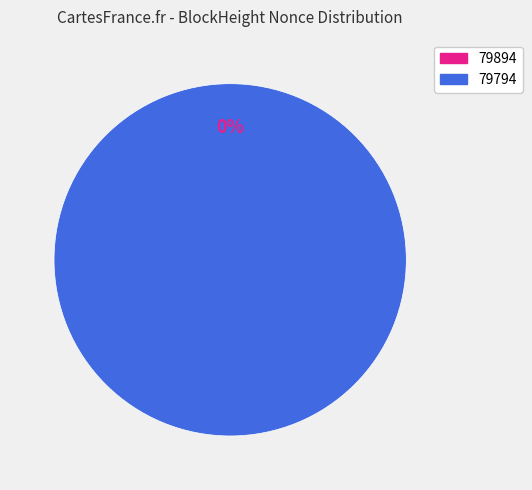

How many segments does this pie chart have?

2